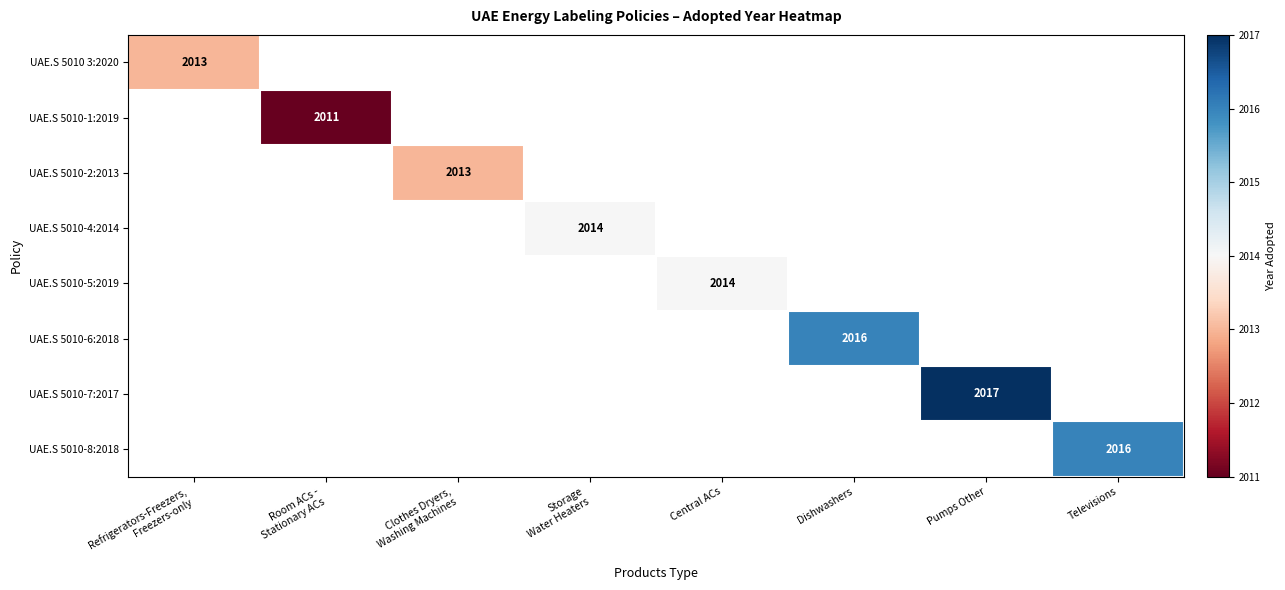

Is it true that UAE.S 5010-6:2018 equals 2016 at Dishwashers?

True